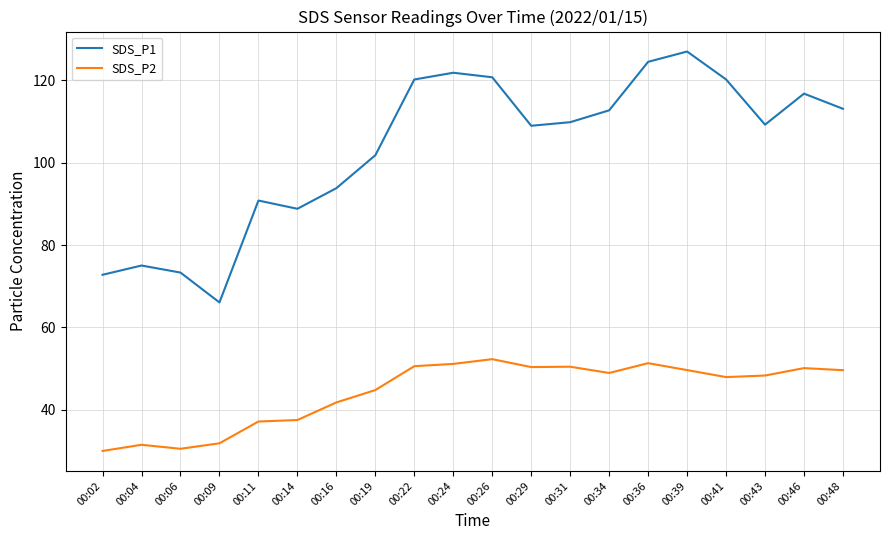

At which label is SDS_P1 closest to 96?

00:16